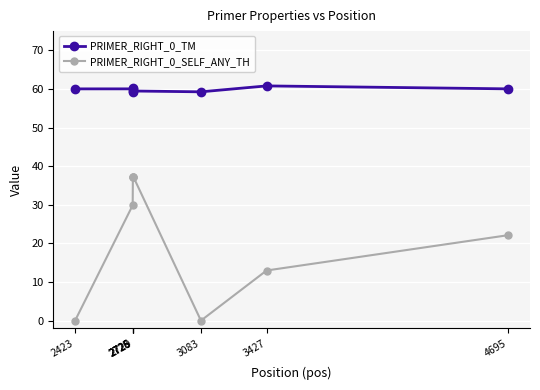

What is the sum of all PRIMER_RIGHT_0_TM values?

479.2